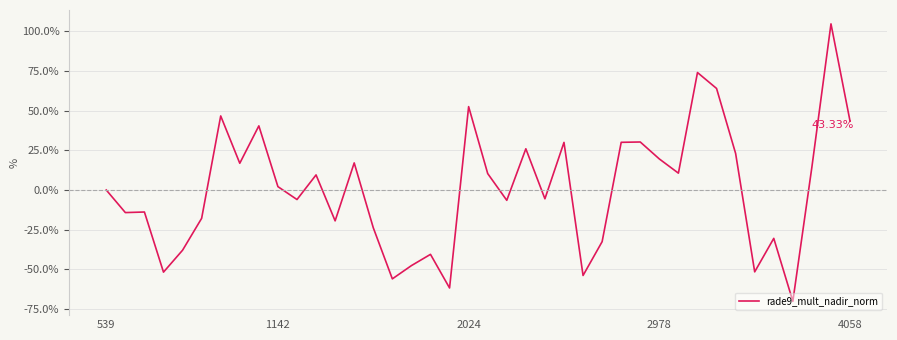

How many lines are shown in the chart?

1